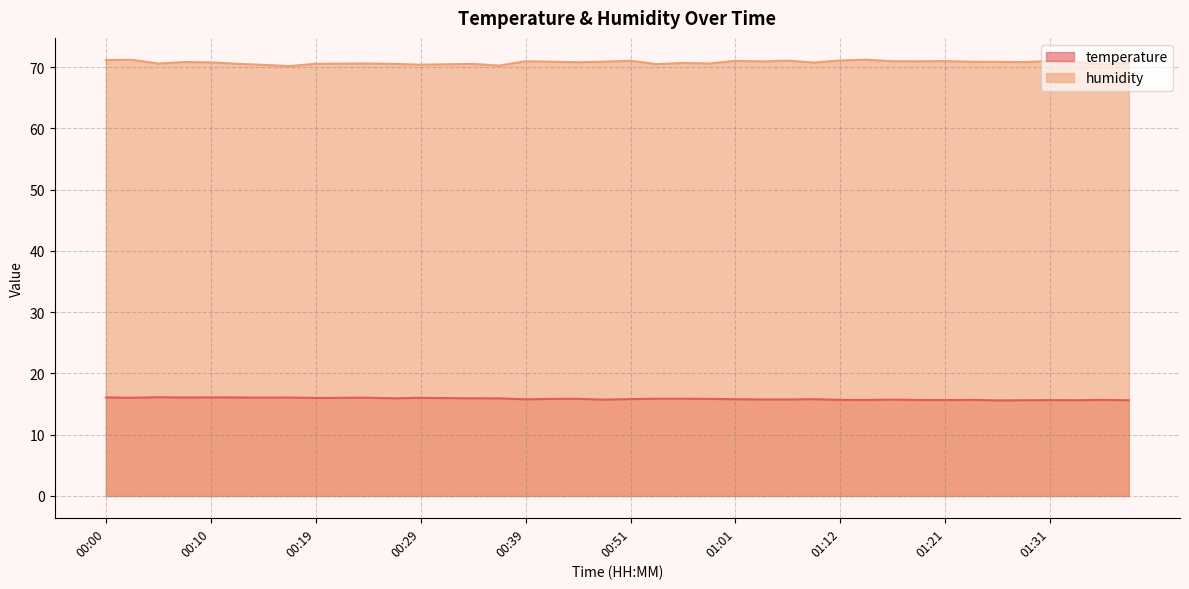

How many lines are shown in the chart?

2